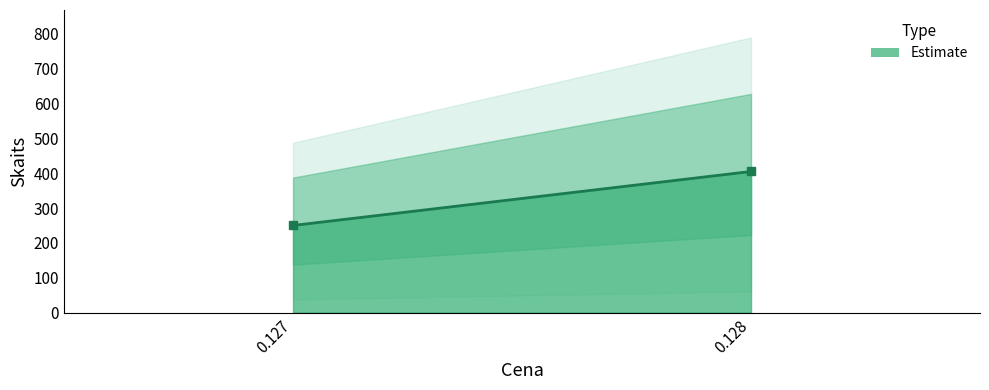

How many lines are shown in the chart?

1